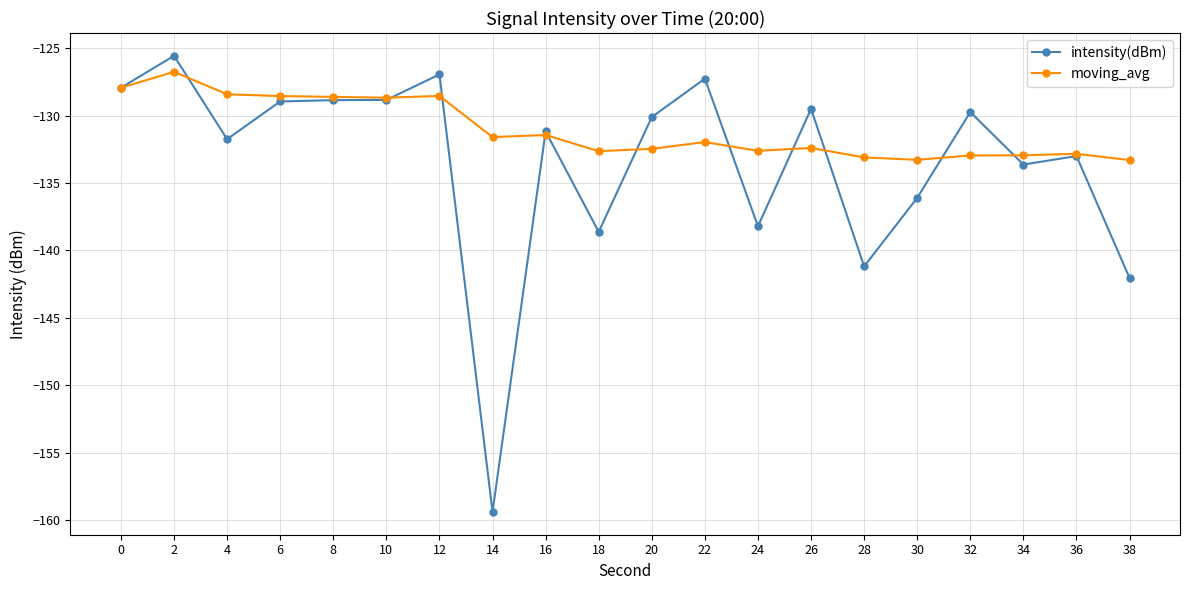

What is the difference between the maximum and minimum values in the moving_avg series?

6.5